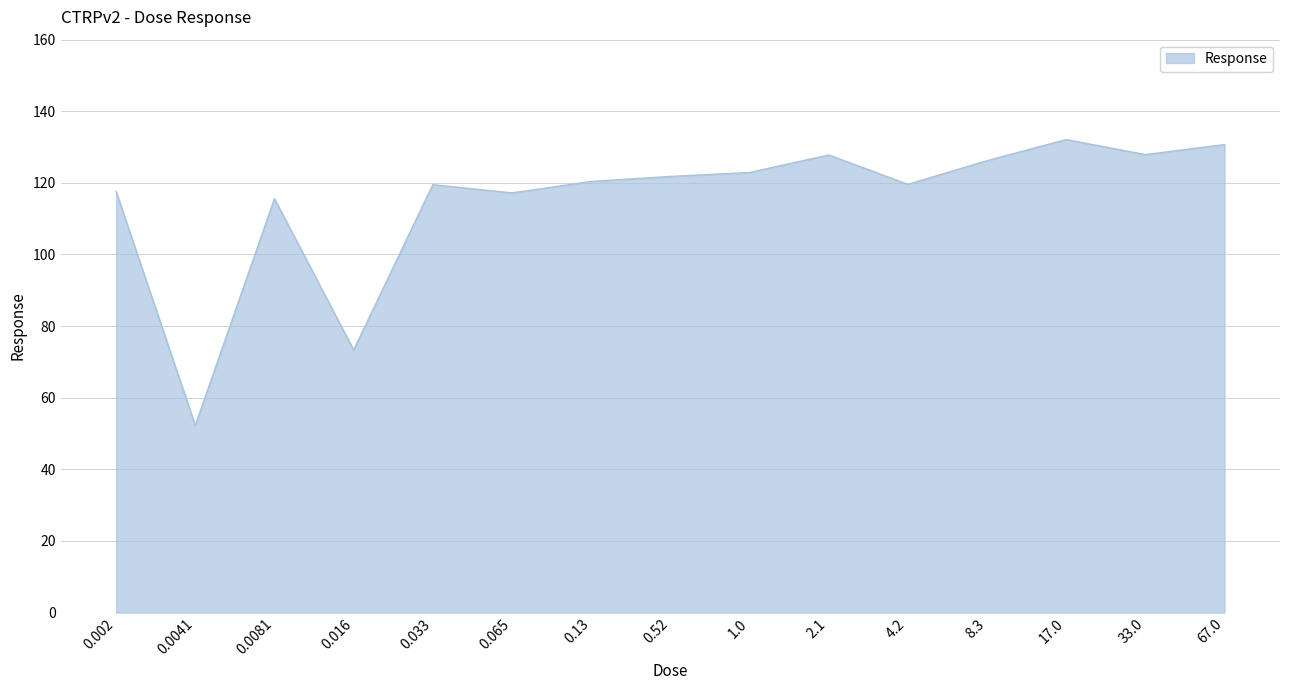

The chart shows a value of 37.2 at 0.002. True or false?

False